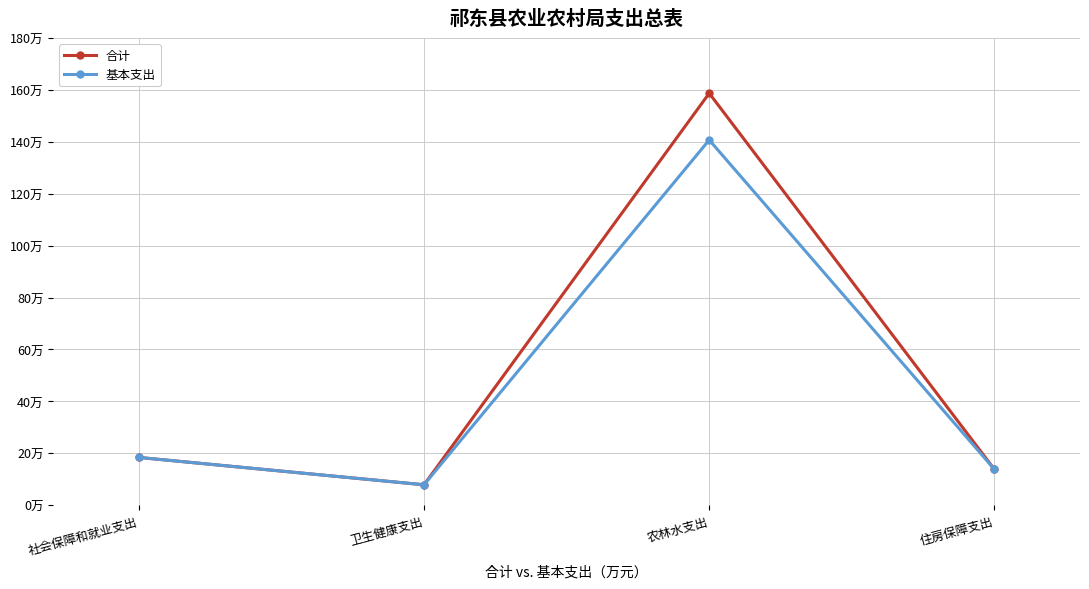

Does the chart have visible grid lines?

Yes